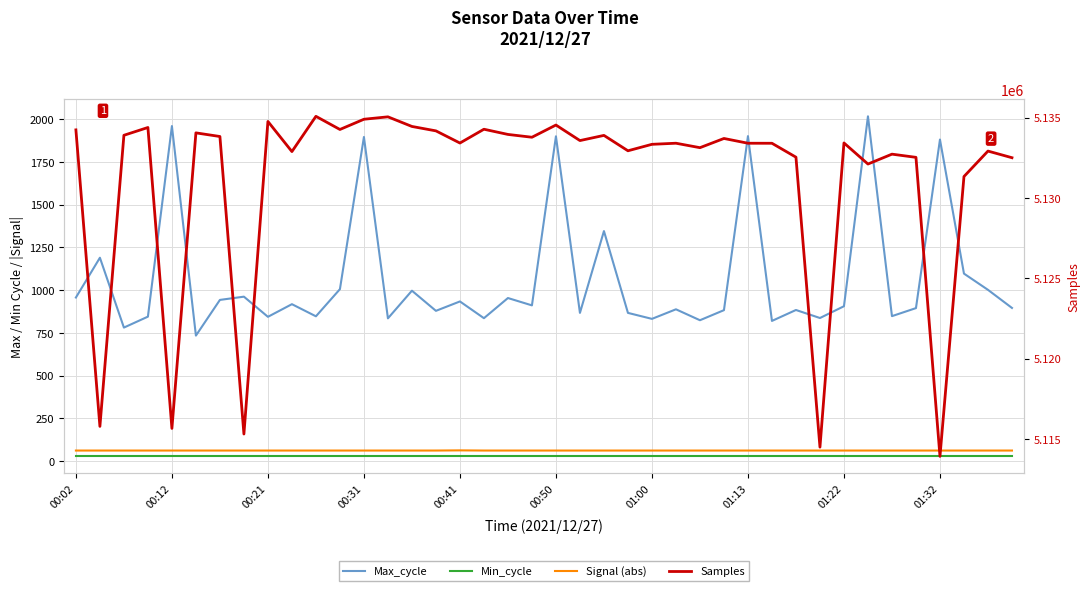

Between 01:32 and 30, which series saw the biggest shift?

Samples